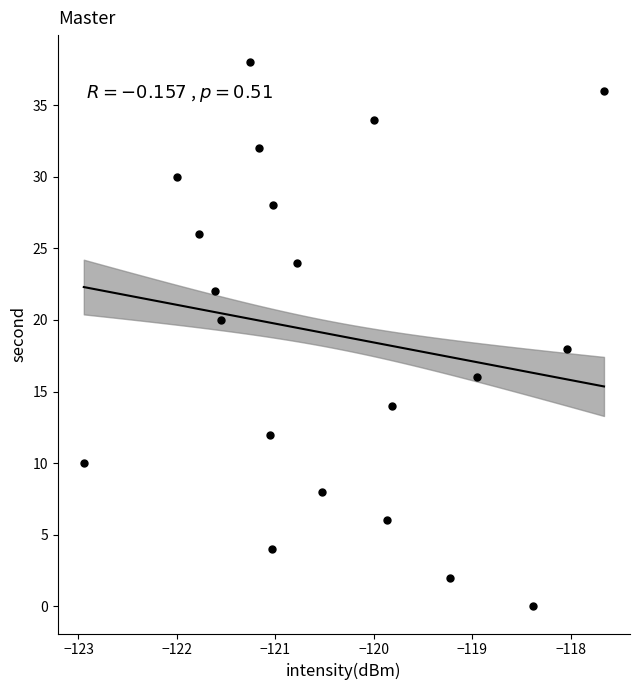

What is the range of Y values (max minus min)?

38